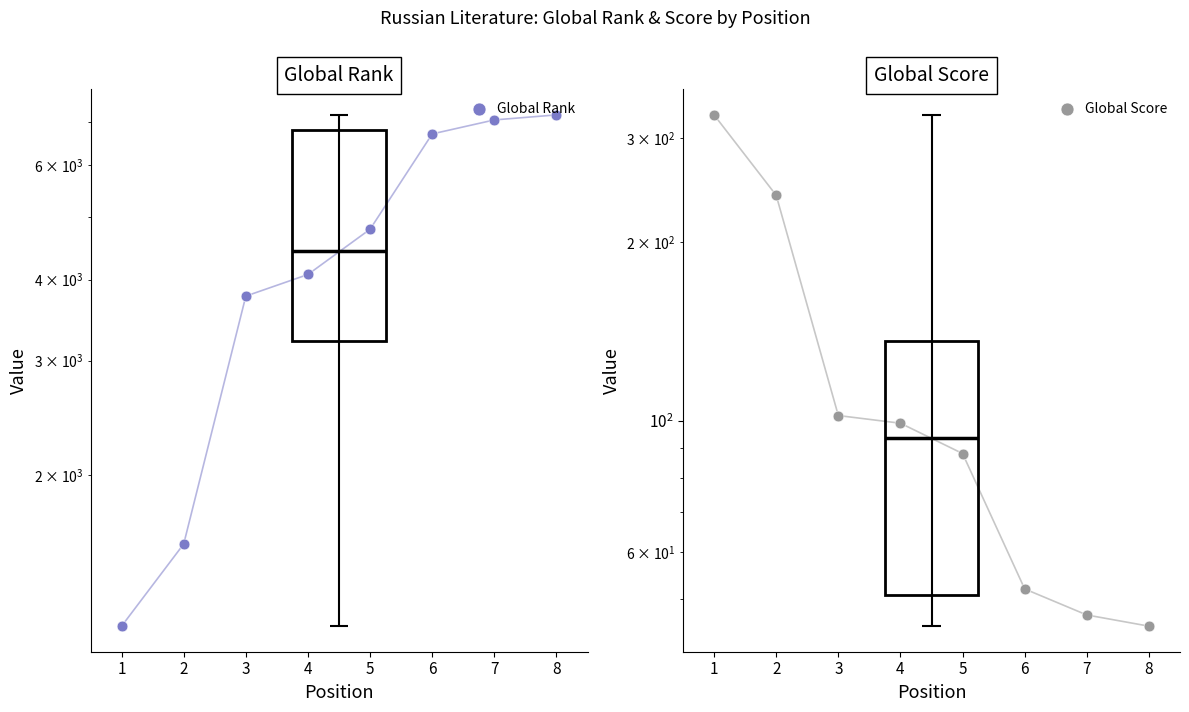

What is the total value across all series at 6?

6762